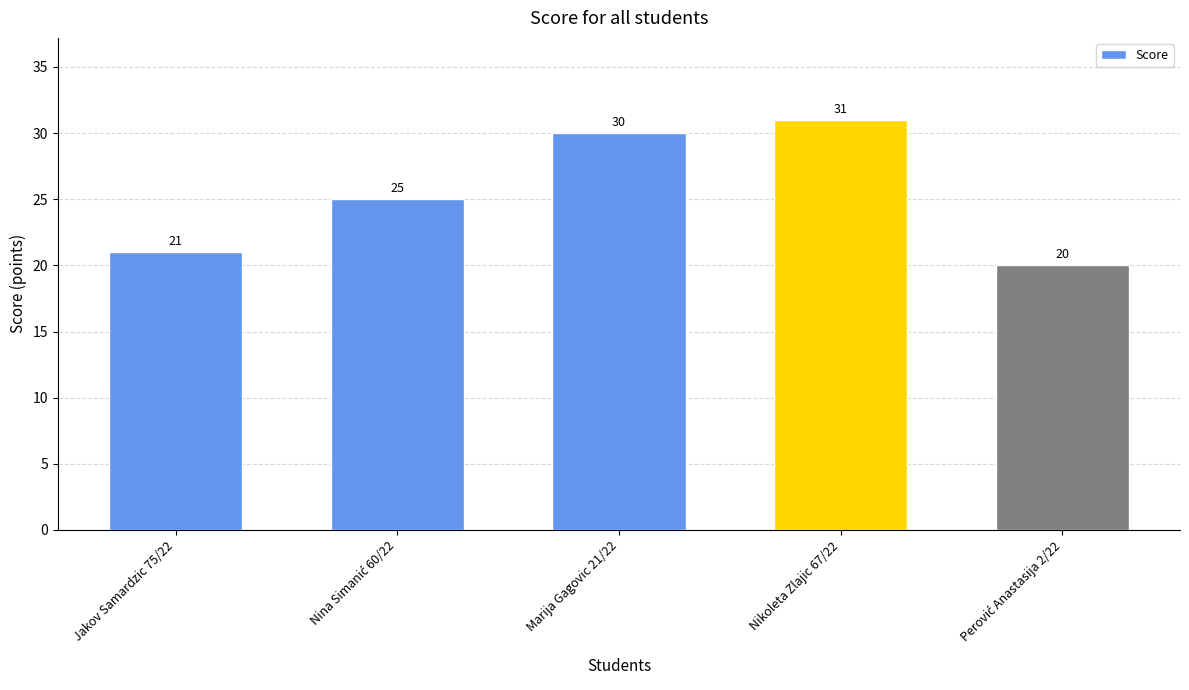

Reading right to left, transcribe all the data shown in this chart.

20	31	30	25	21